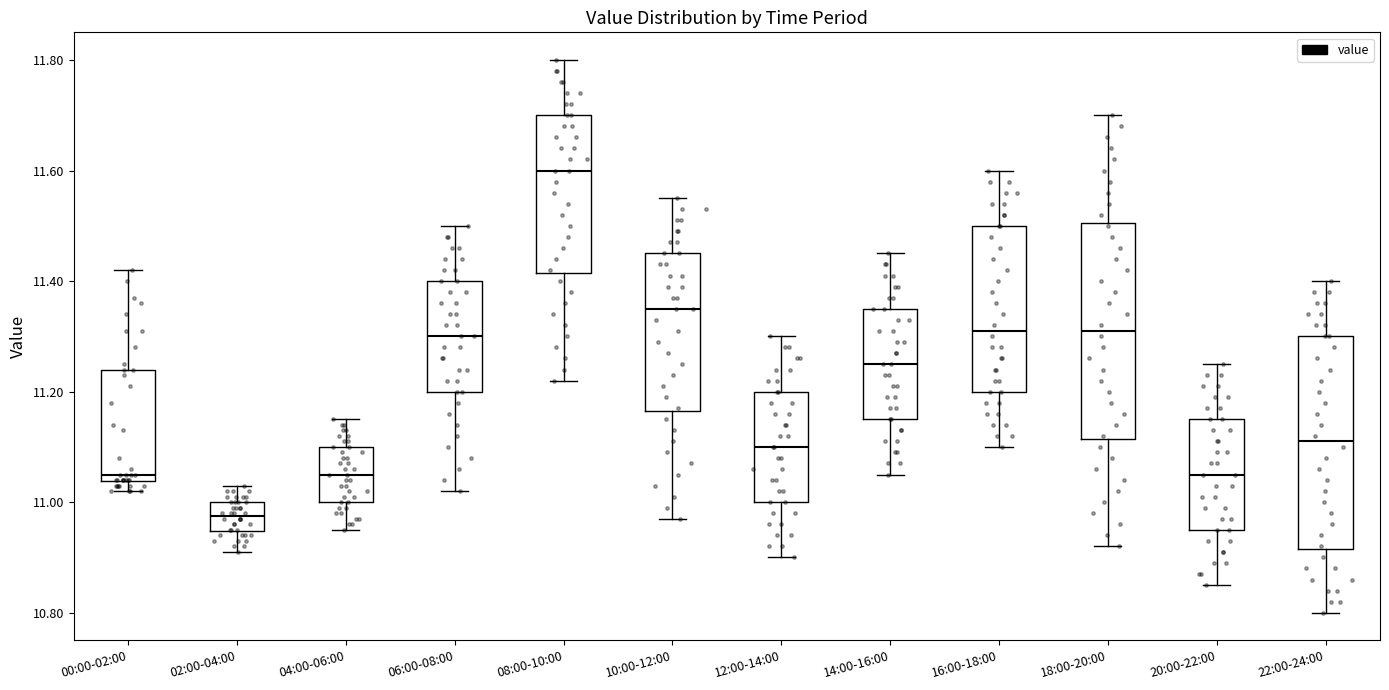

Where does the upper whisker of the box for 00:00-02:00 end on the y-axis? The values are not printed on the chart, so give them approximately, as read against the axis.

11.42